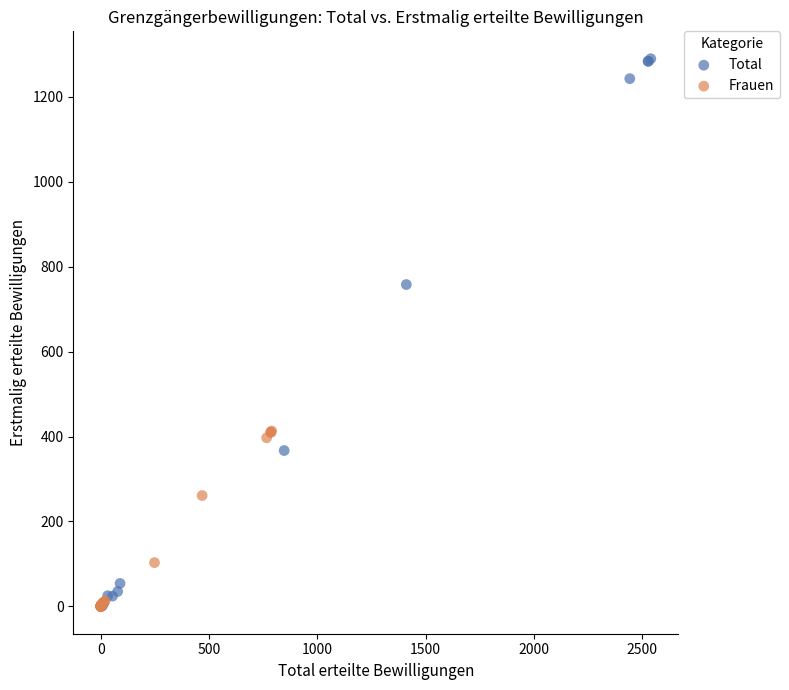

What are all the series names shown in the legend?

Total, Frauen